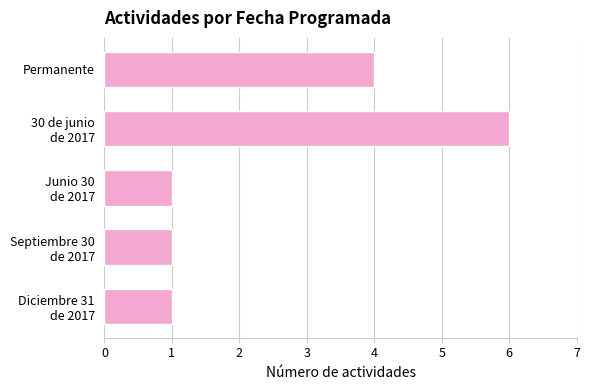

What is the greatest value displayed?

6